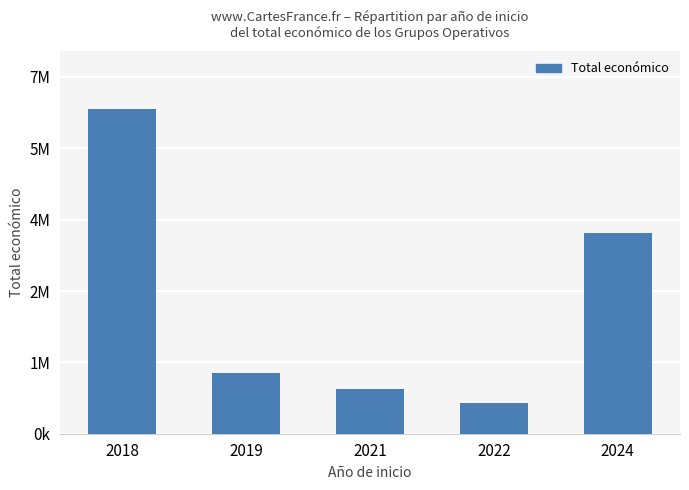

The value at 2018 is 2028588. True or false?

False